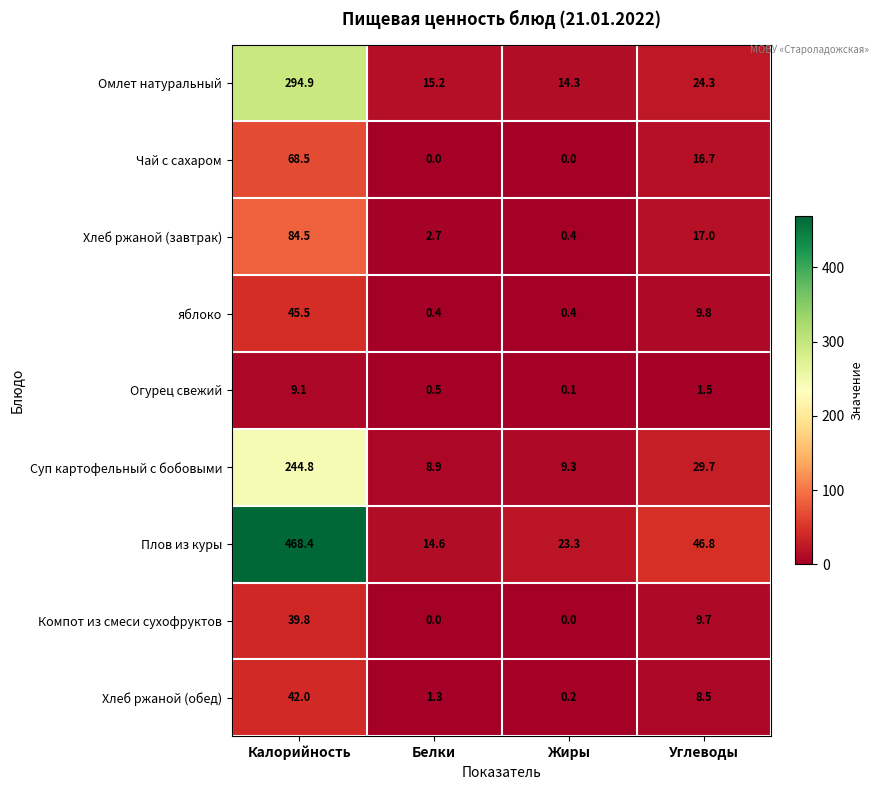

At which label does Чай с сахаром first exceed 16?

Калорийность